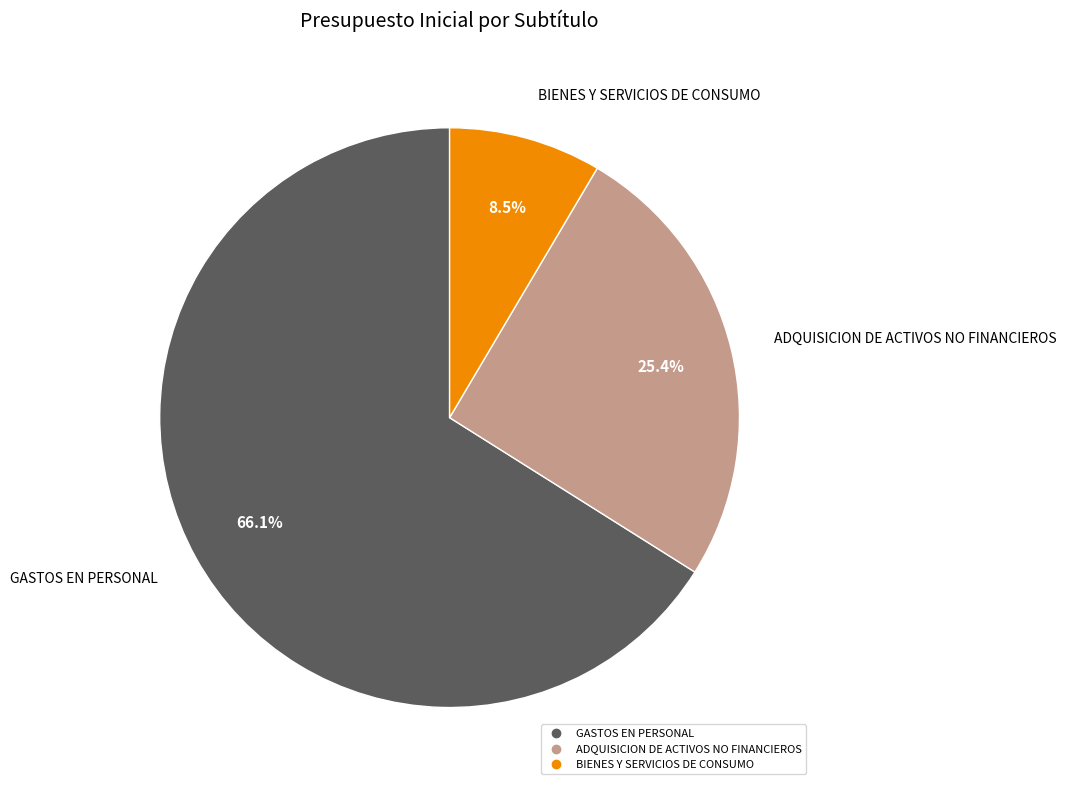

Is it true that ADQUISICION DE ACTIVOS NO FINANCIEROS is 25% of the pie?

True